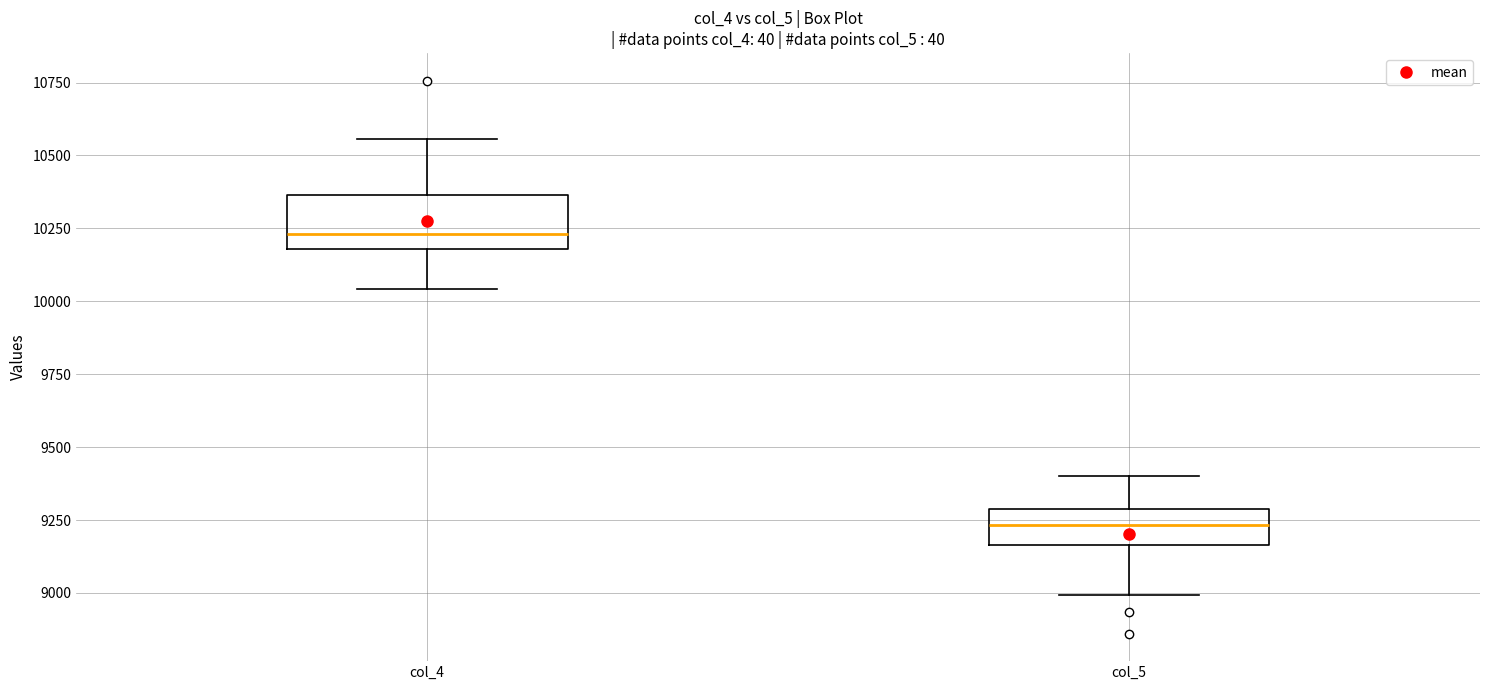

Where does the median line of the box for col_5 sit on the y-axis? The values are not printed on the chart, so give them approximately, as read against the axis.

9250